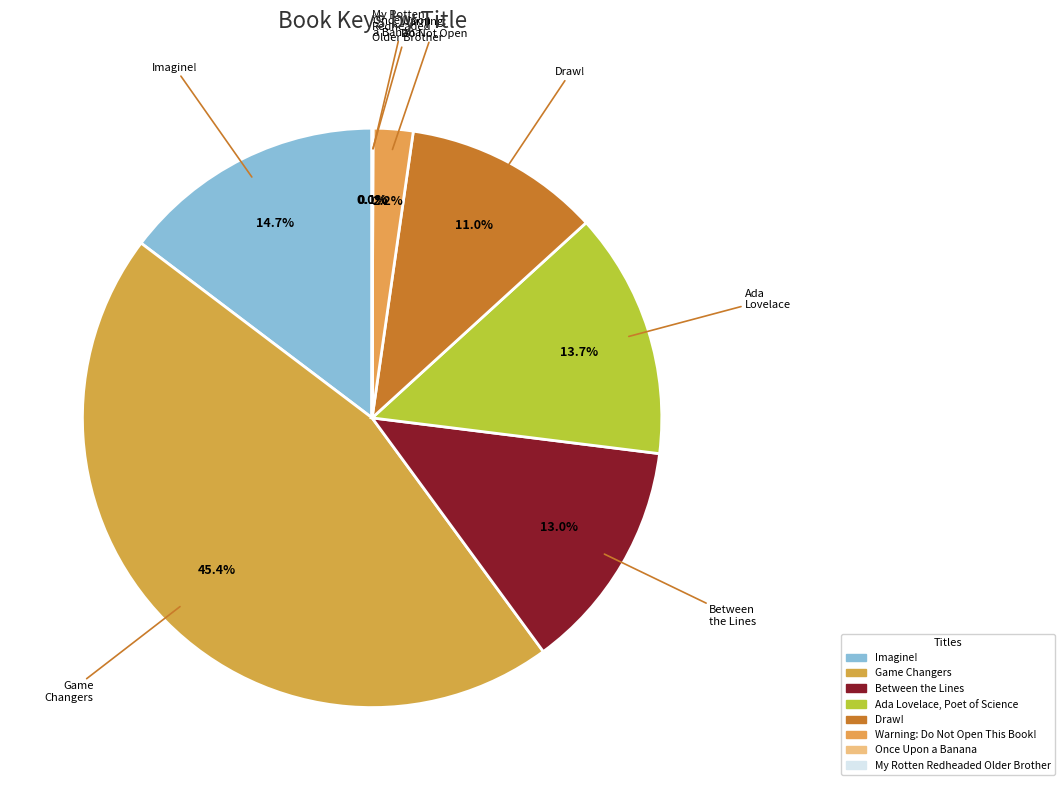

How many slices are in this pie chart?

8